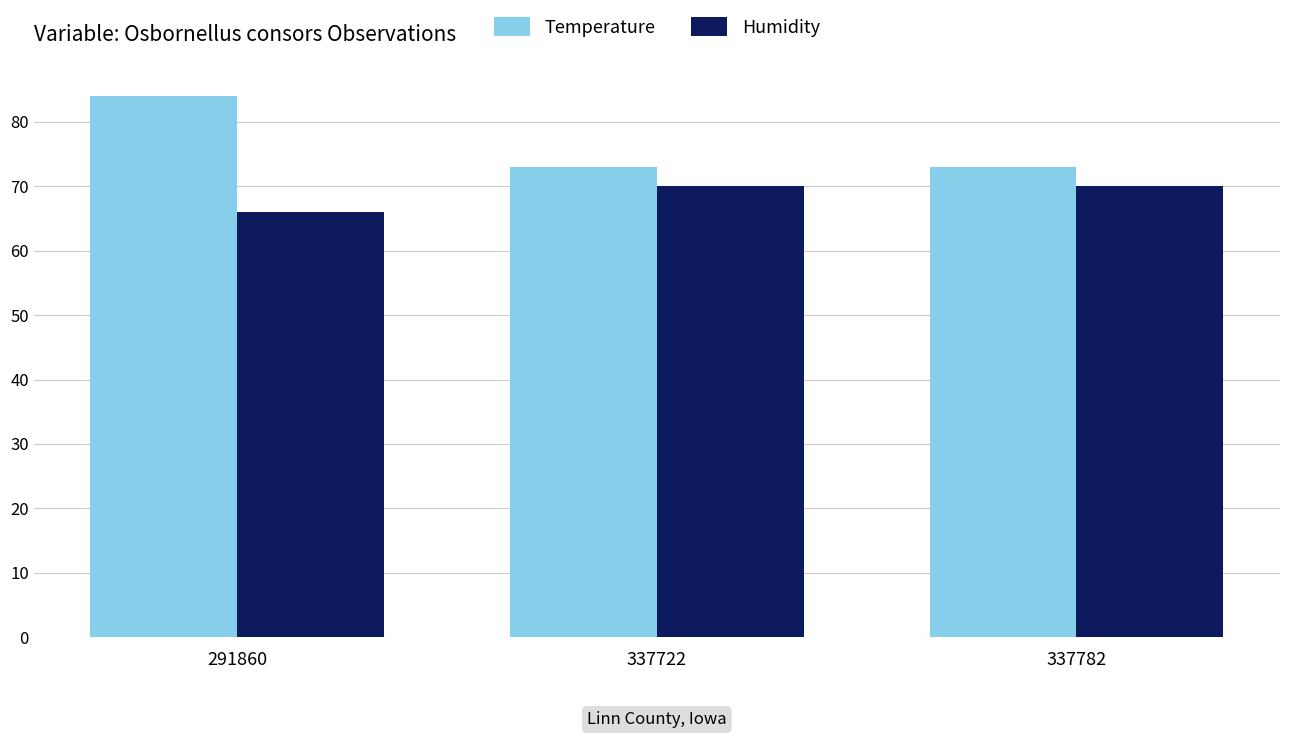

How many bars are there in each group?

2